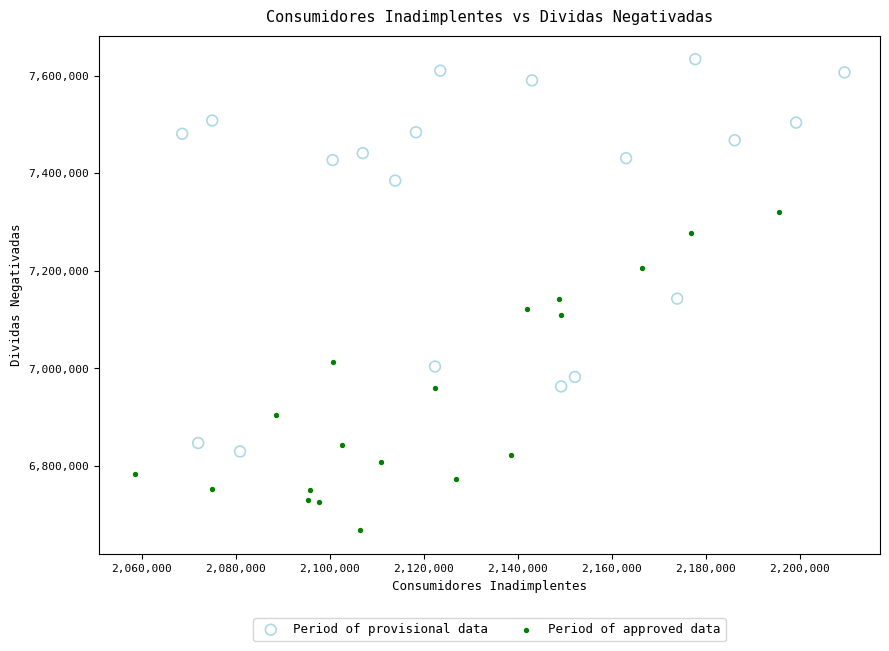

Which series contains the highest Y value?

Period of provisional data